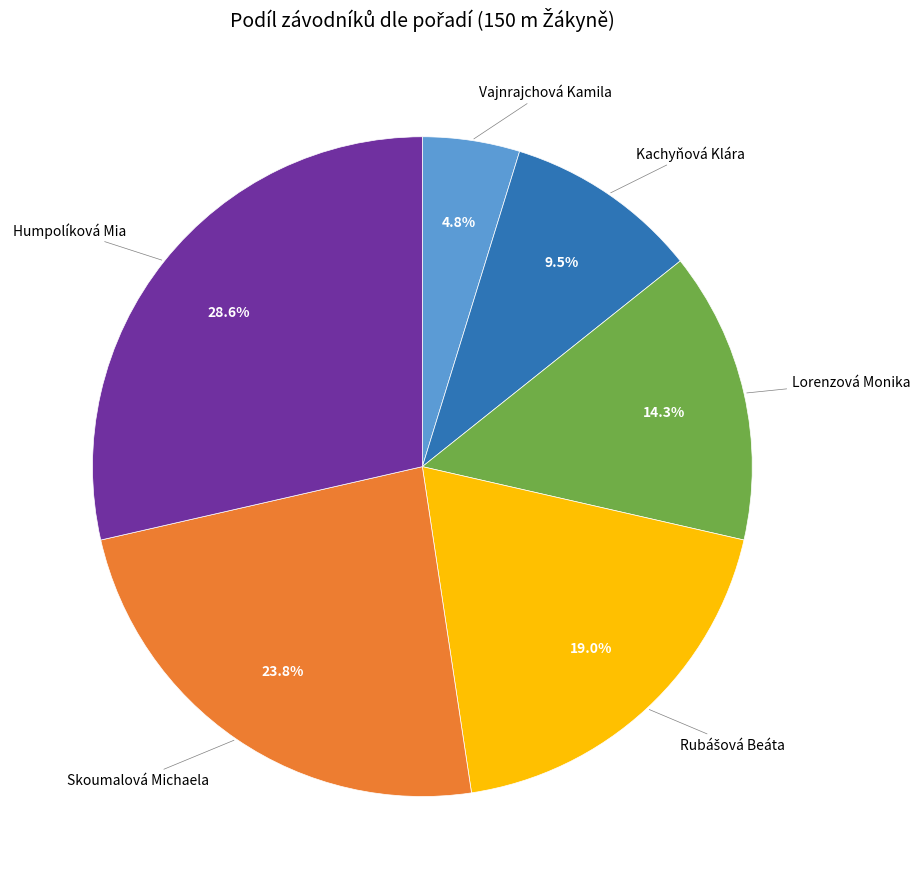

Approximately how many times larger is the value at Kachyňová Klára compared to Vajnrajchová Kamila?

2.0